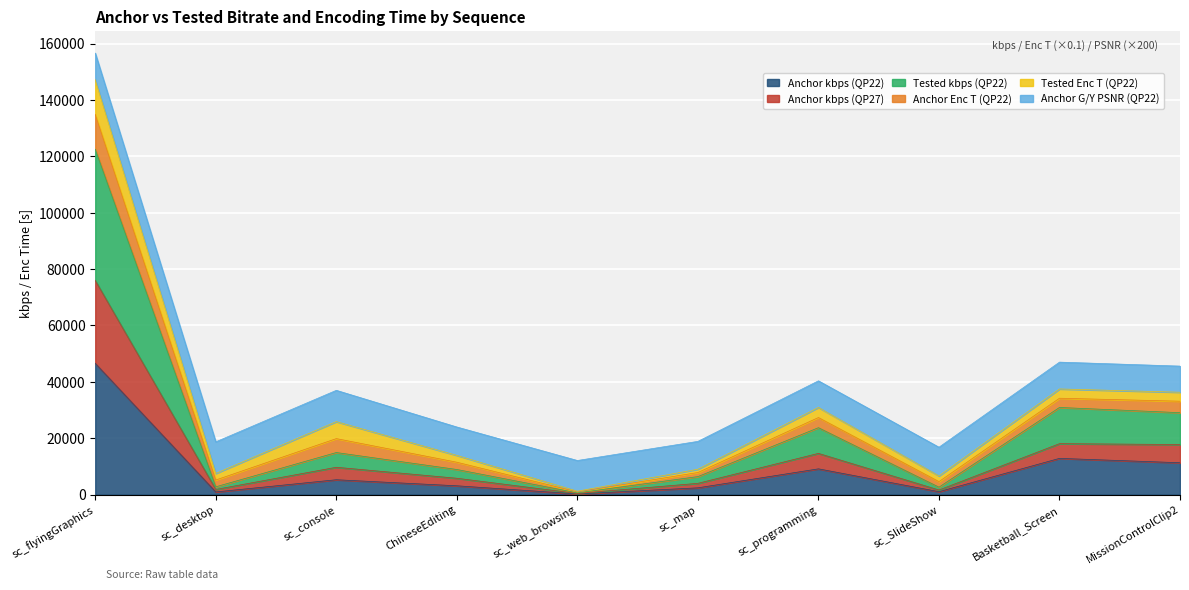

True or false: Tested kbps (QP22) and Anchor kbps (QP27) intersect in this chart.

False